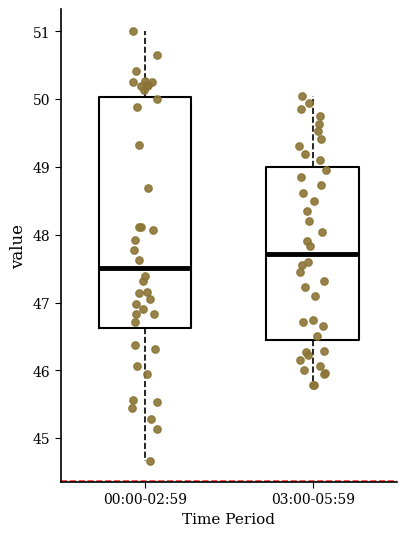

Where is the lower edge of the box for 03:00-05:59 on the y-axis? The values are not printed on the chart, so give them approximately, as read against the axis.

46.5